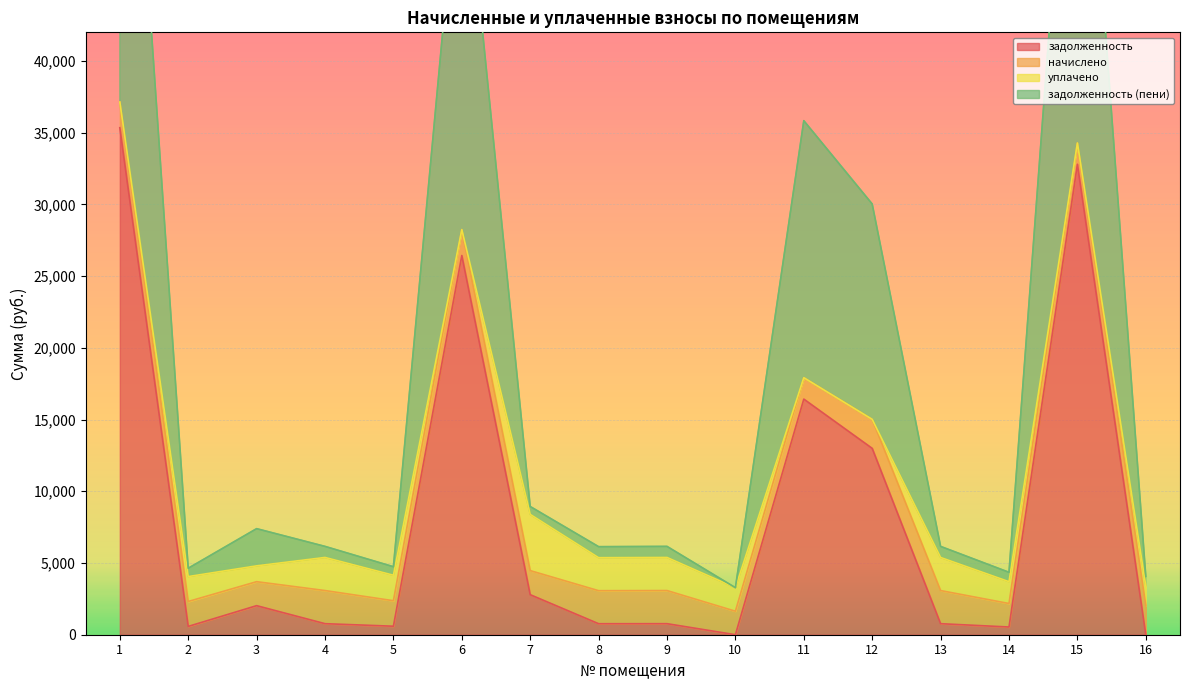

What is the maximum value for задолженность?

35349.7